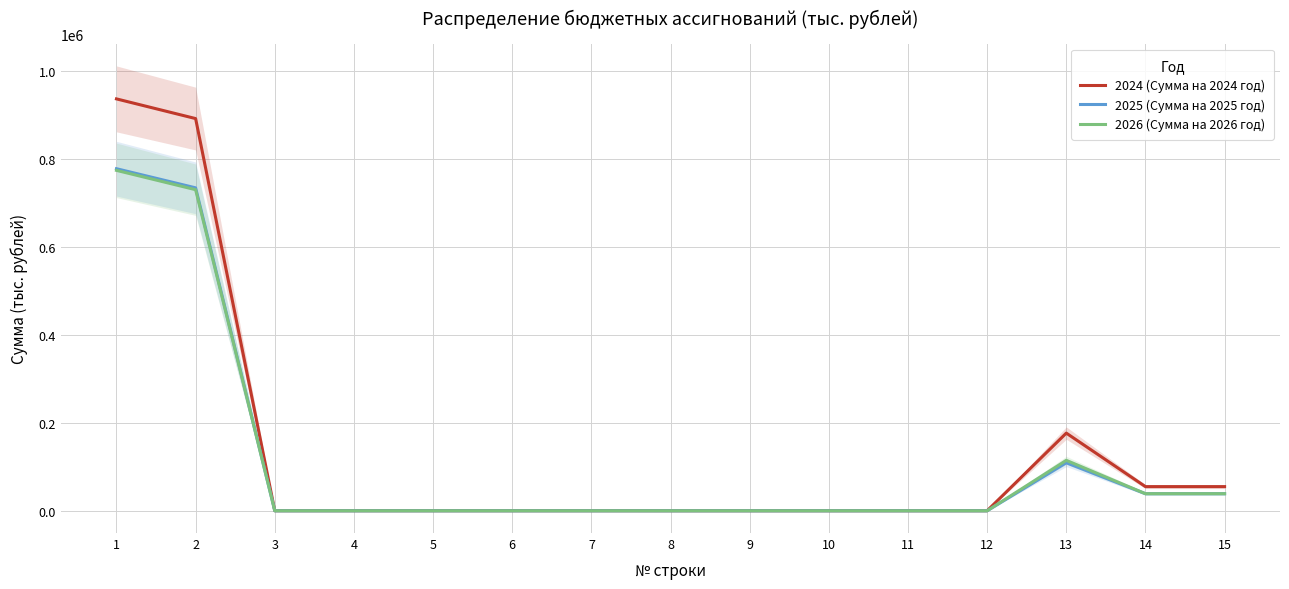

True or false: 2026 (Сумма на 2026 год) has more than 0 interior local peaks.

True